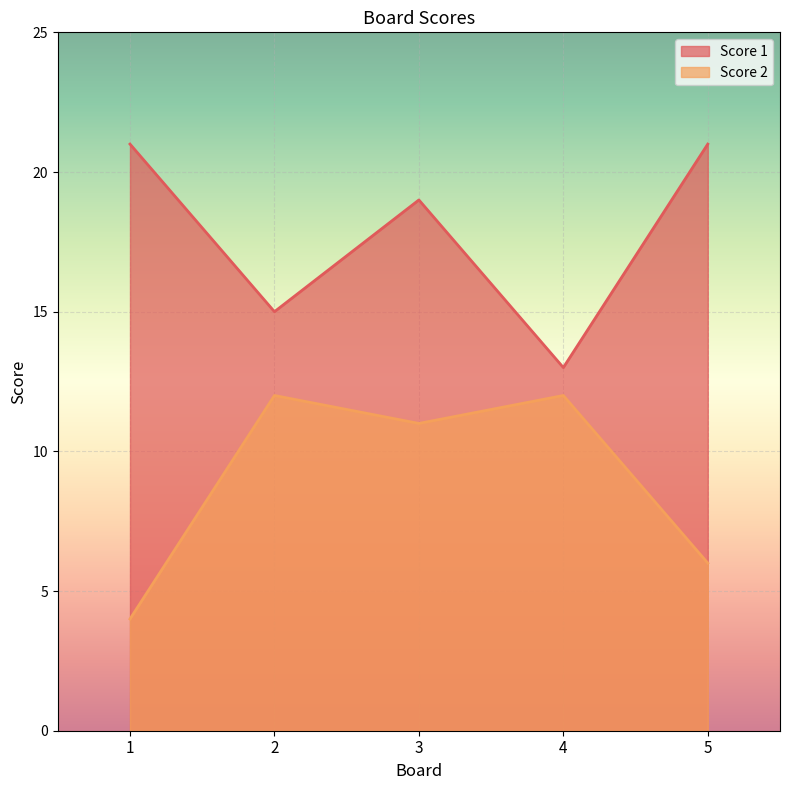

At which category does Score 1 reach its first local valley?

2